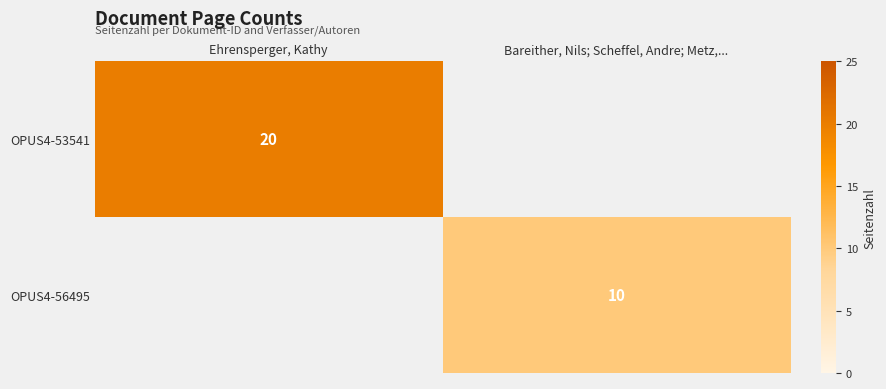

Count the number of data series in this chart.

2